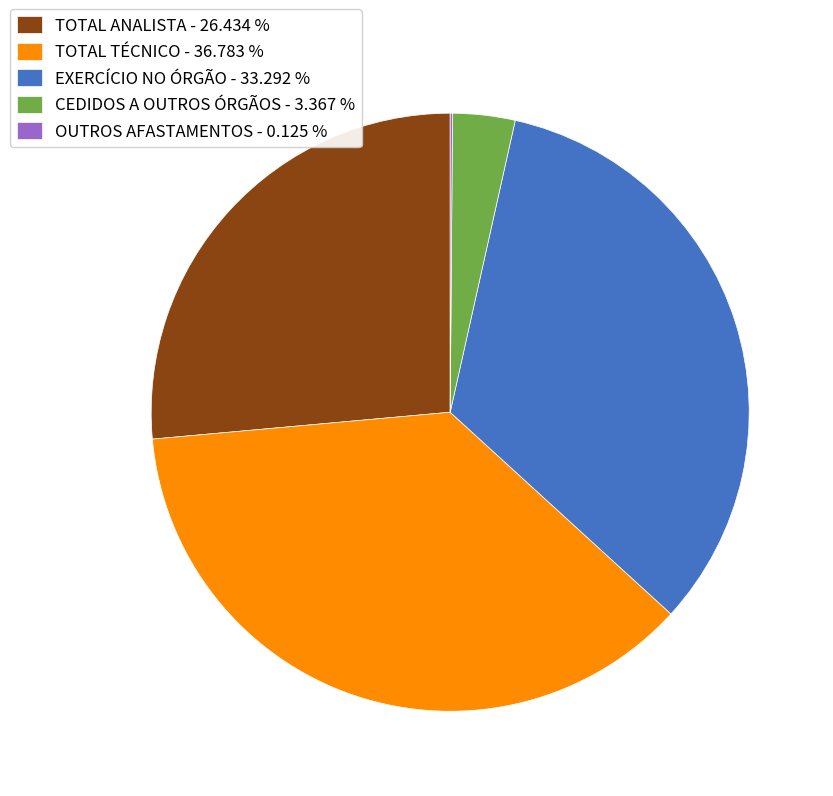

Which category has the biggest portion of the pie?

TOTAL TÉCNICO - 36.783 %